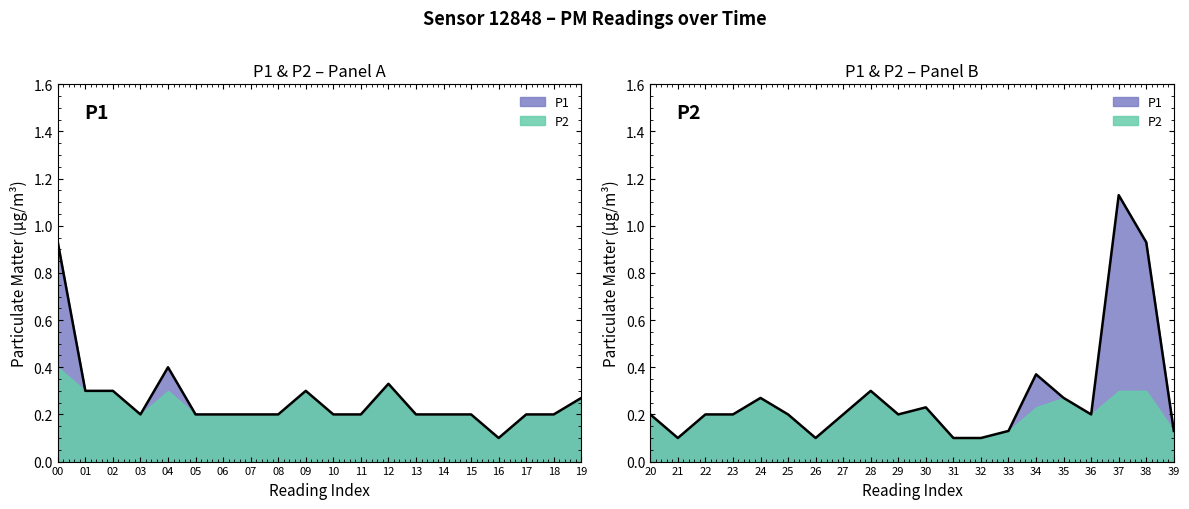

What is the value of the 10th point from the left?

0.3